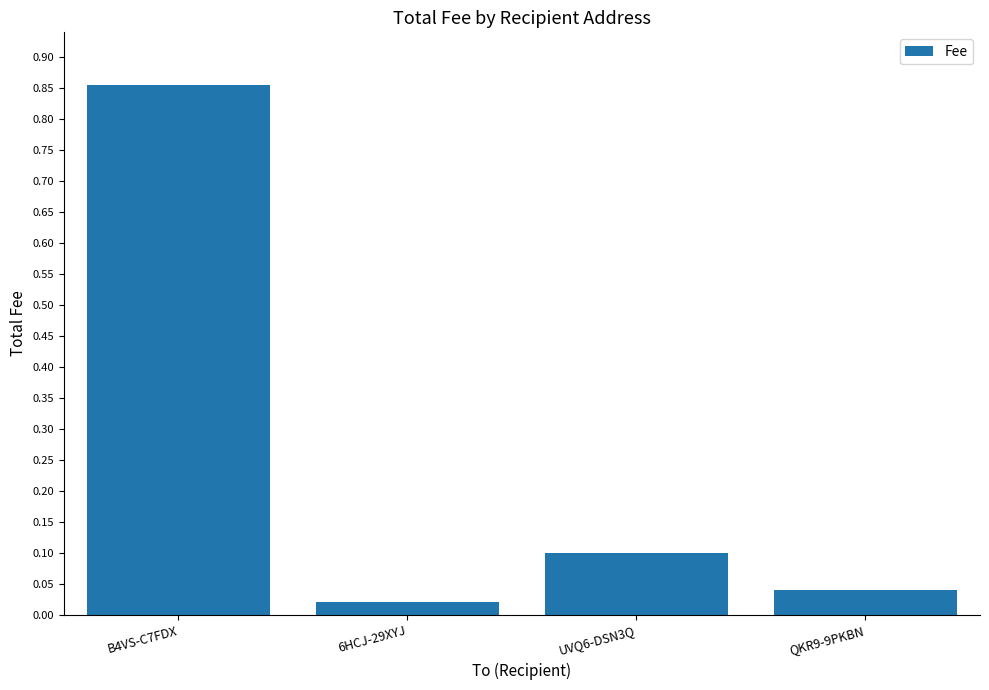

List the labels in order of value, smallest first.

6HCJ-29XYJ, QKR9-9PKBN, UVQ6-DSN3Q, B4VS-C7FDX